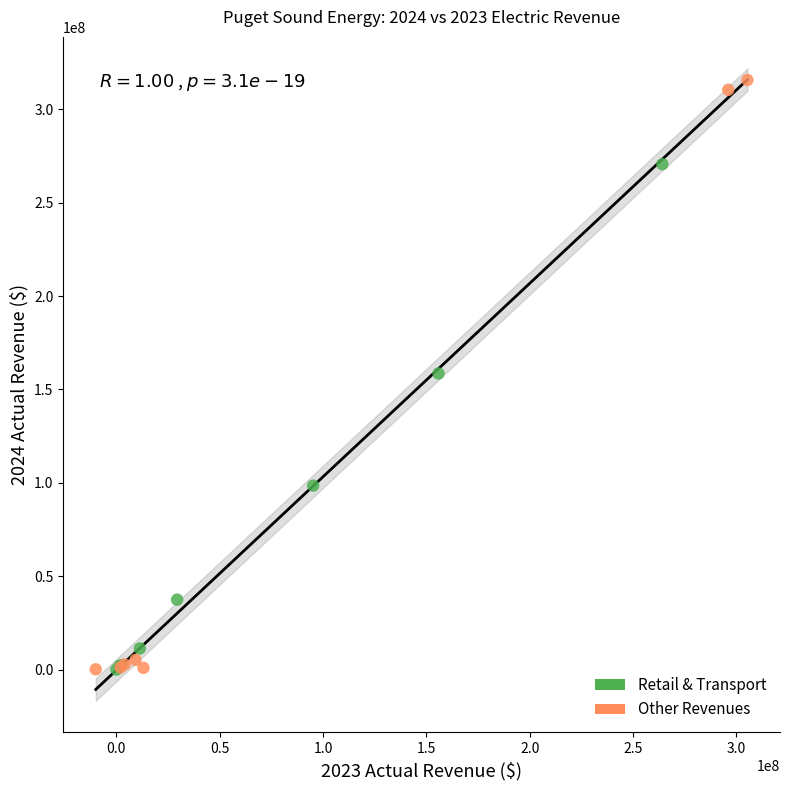

Which series has the largest Y range (max minus min)?

Other Revenues